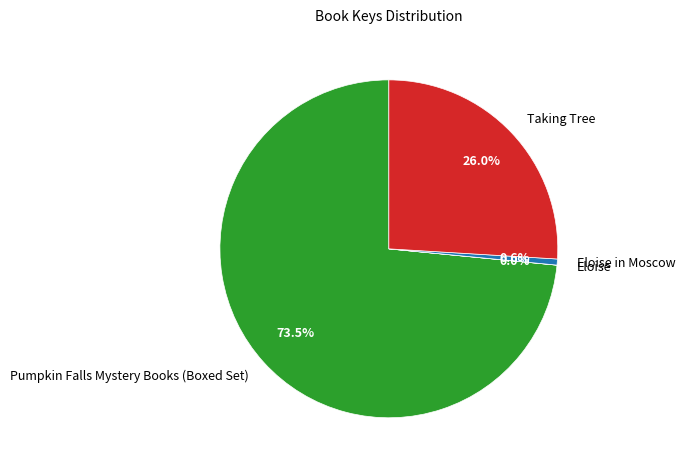

What is the largest slice in the pie chart?

Pumpkin Falls Mystery Books (Boxed Set)